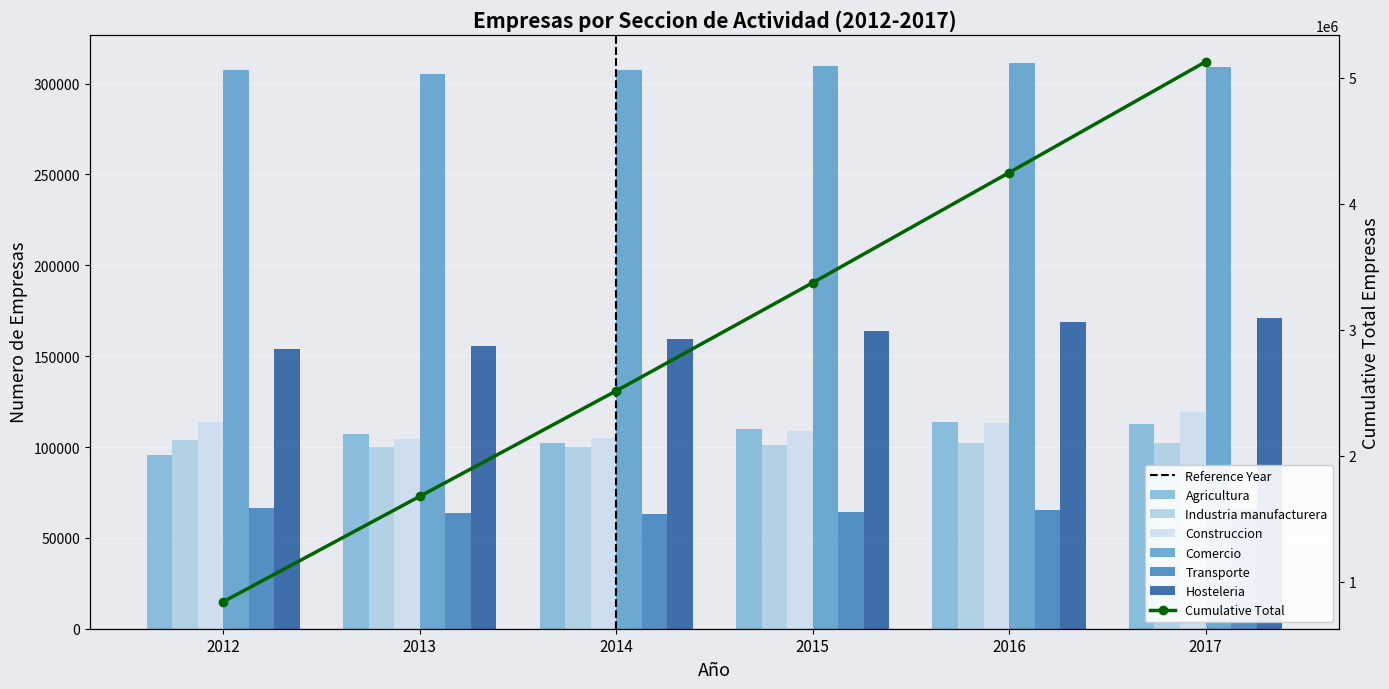

Reading left to right, transcribe all the data shown in this chart.

Agricultura: 95352	107283	102030	109811	113495	112924
Industria manufacturera: 103926	100194	100260	101261	102037	102006
Construccion: 113668	104175	105103	109011	113485	119103
Comercio: 307226	305252	307301	309956	311317	308902
Transporte: 66327	63622	63407	64428	65364	66080
Hosteleria: 153690	155574	159488	164114	168852	170940